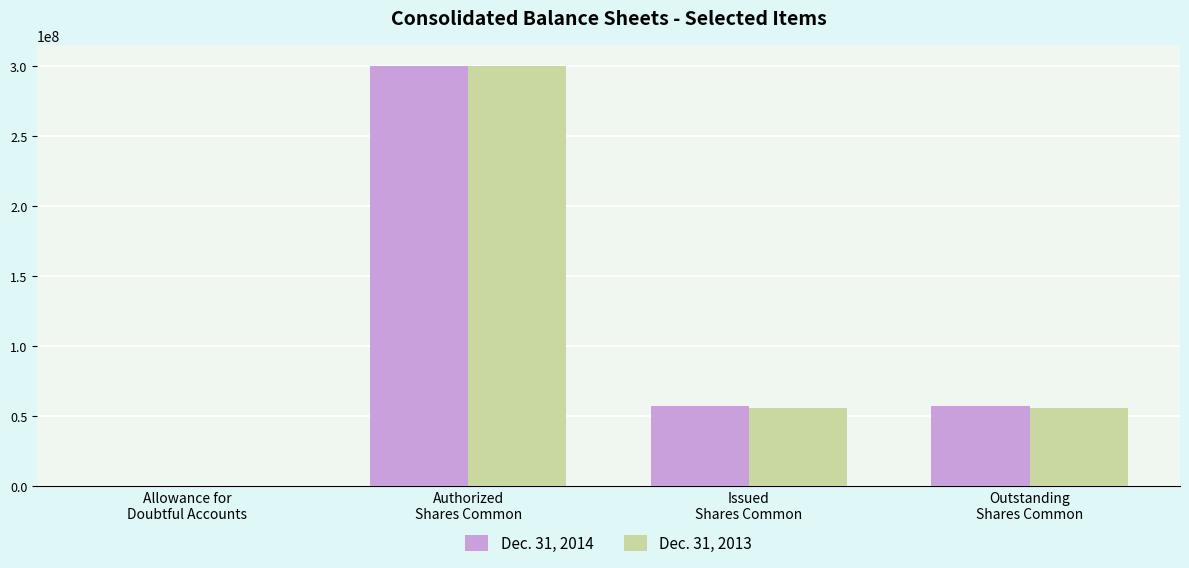

At which category is the sum across all series the highest?

Authorized
Shares Common